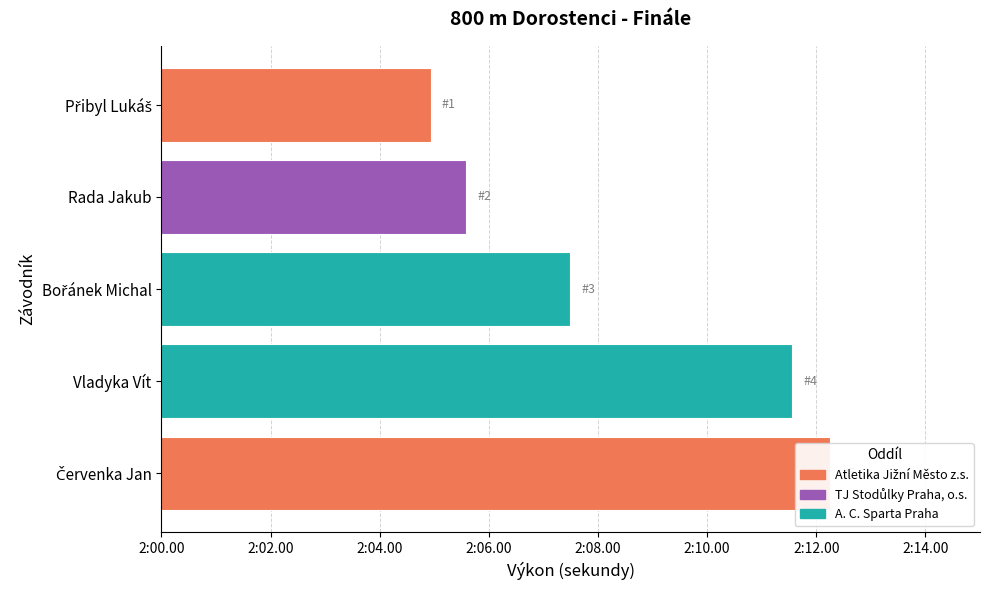

What position from the right is Vladyka Vít?

2